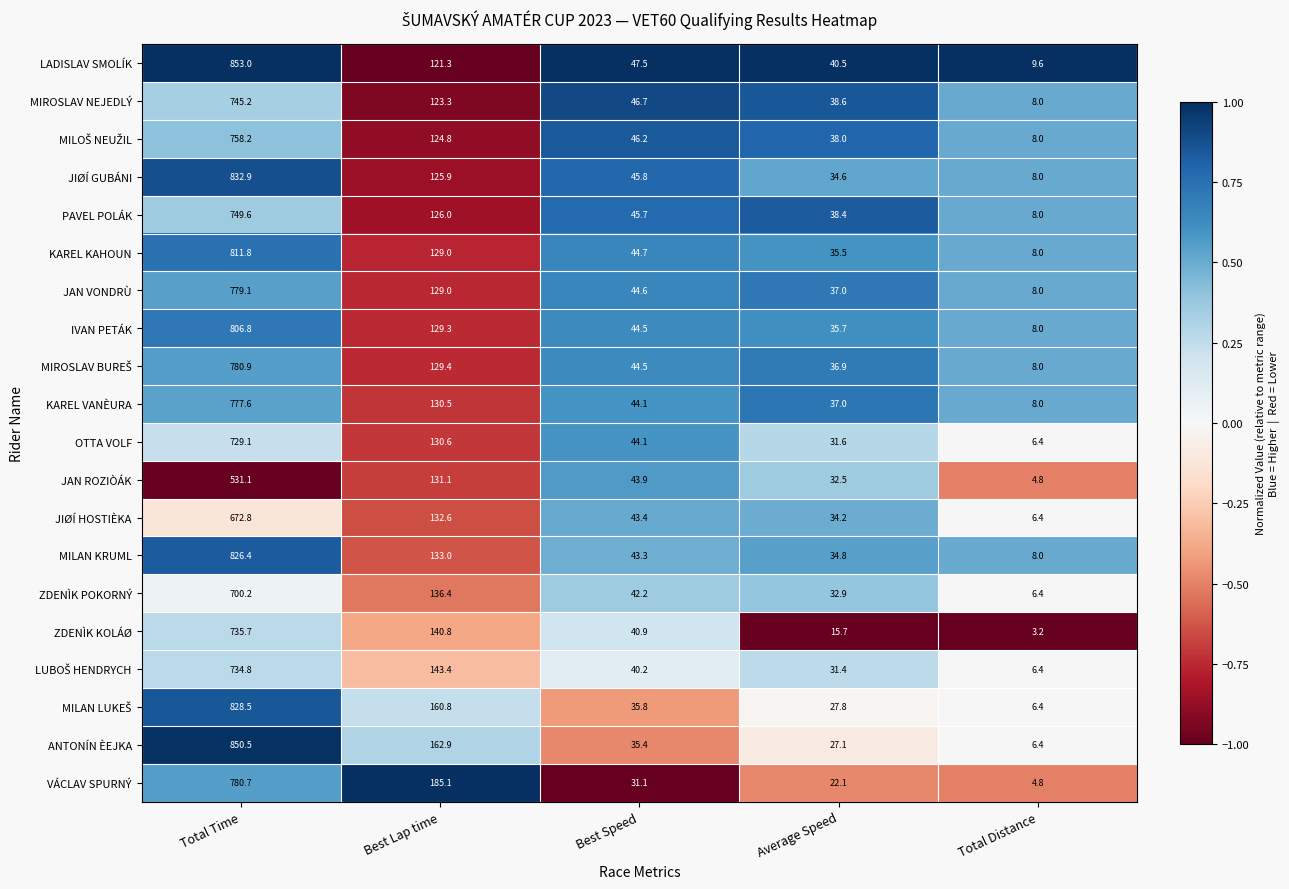

At which category is the sum across all series the highest?

Total Time